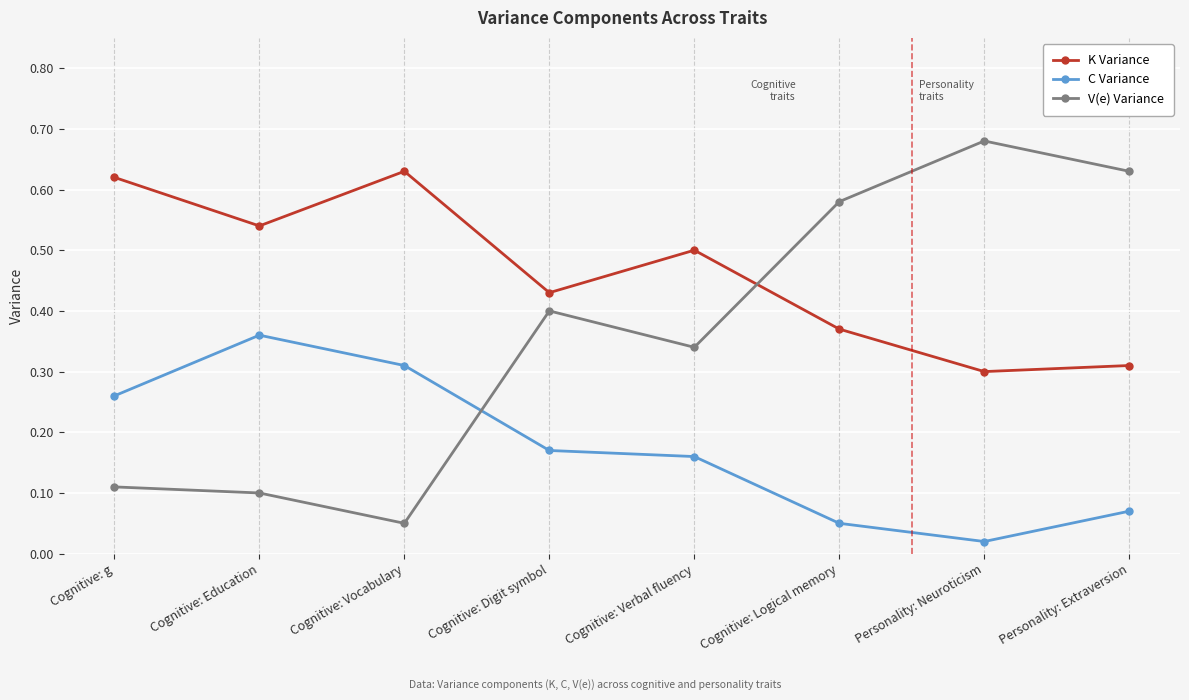

At how many categories does at least one series exceed 0?

8